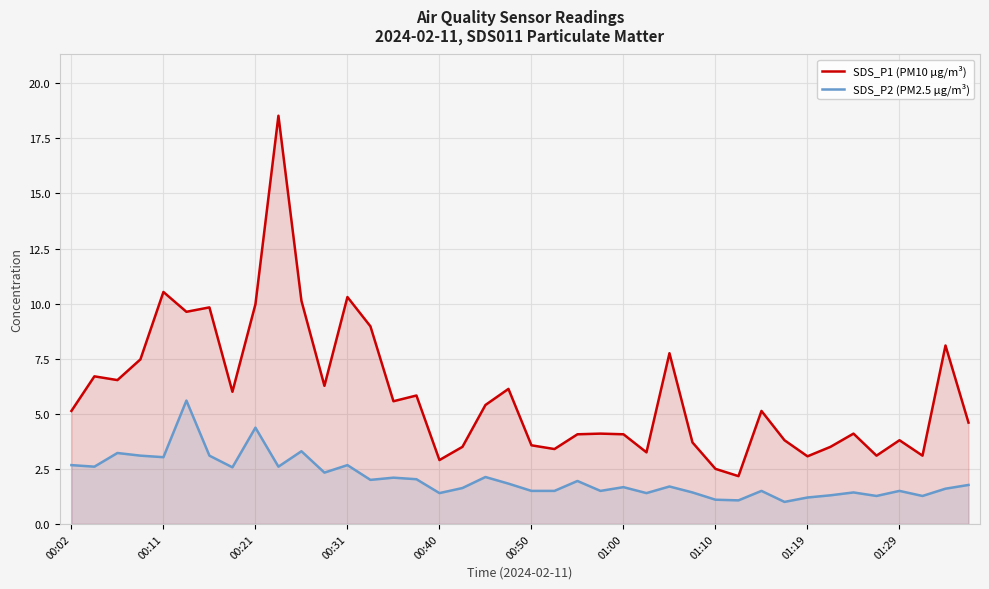

What is the value of the SDS_P1 (PM10 µg/m³) point at the 36th from the left?

3.1